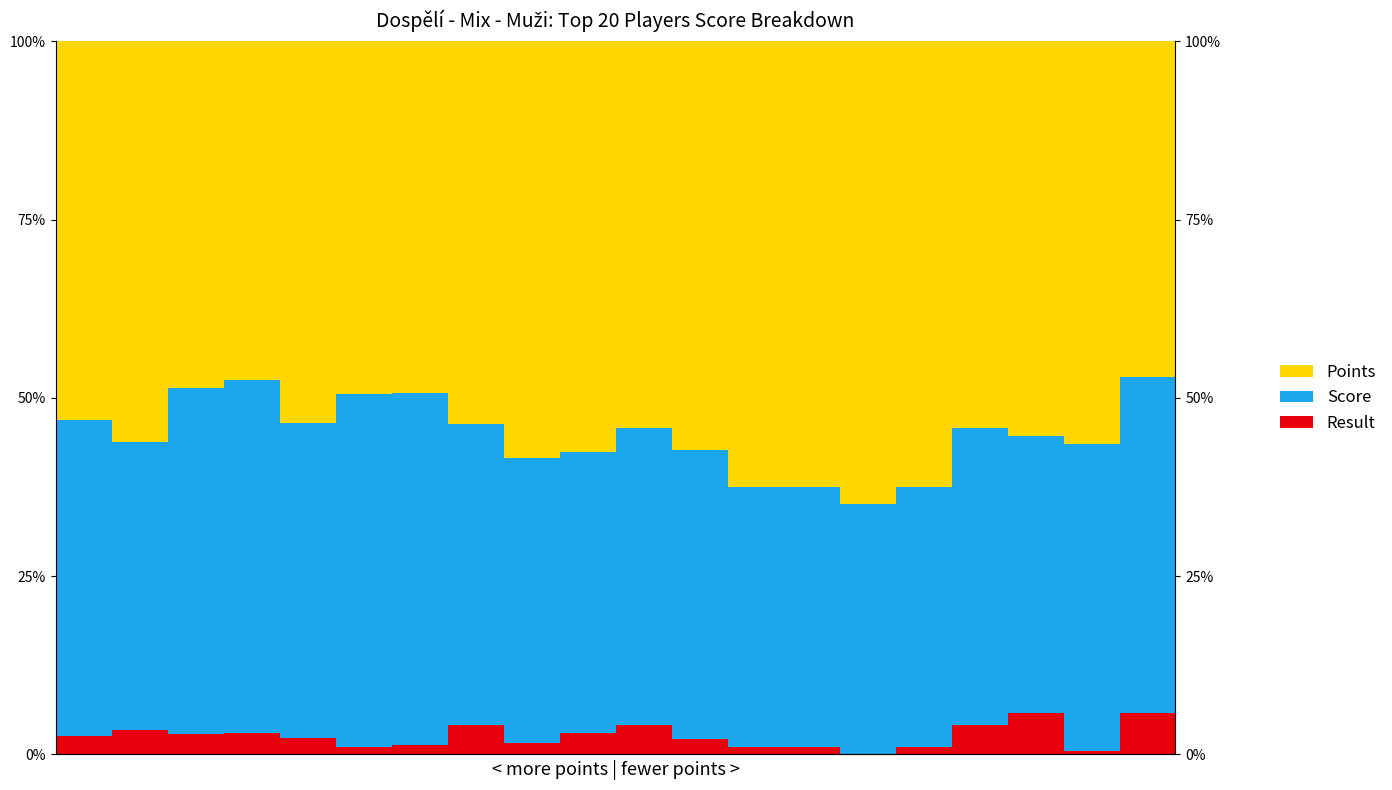

Which category has the highest value in the Score series?

3